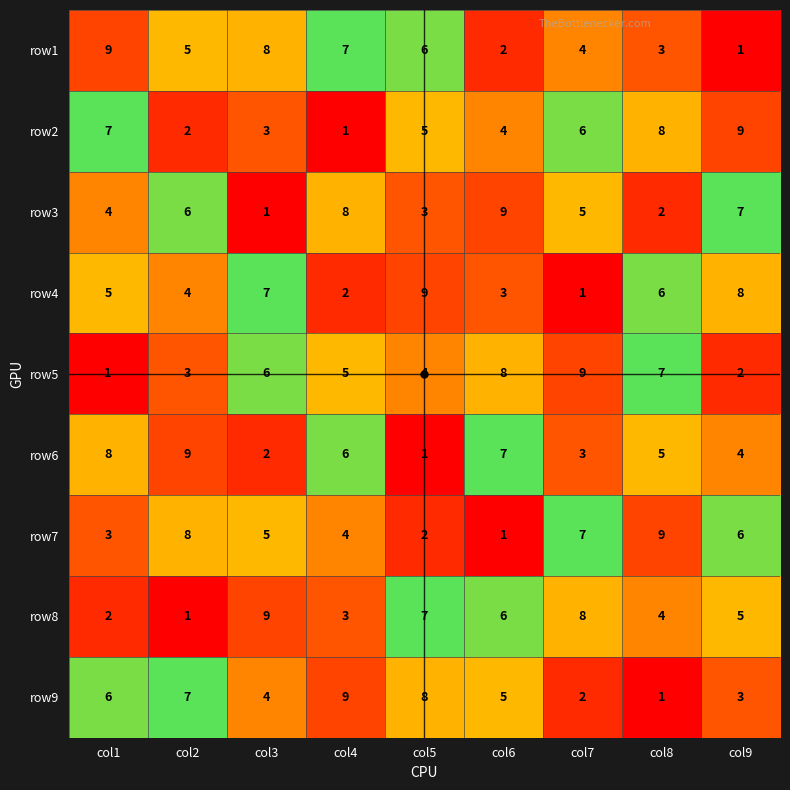

What is the difference between the maximum and minimum values in the row4 series?

8